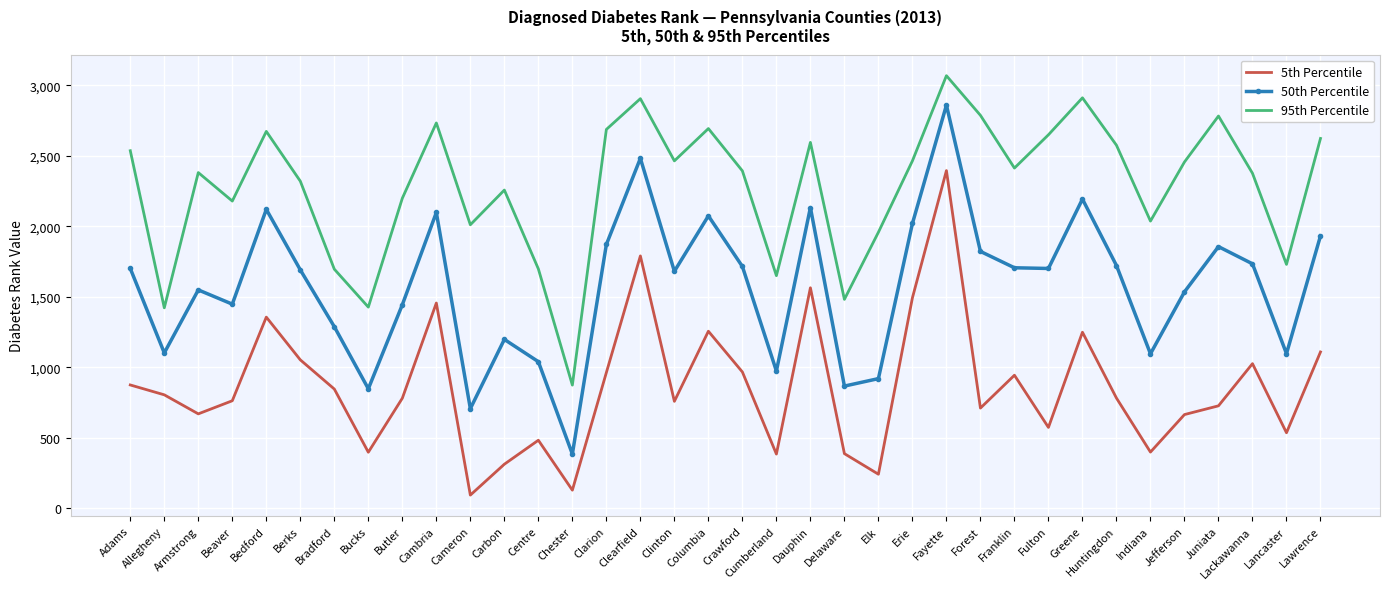

Rank the series by their maximum value, from lowest to highest.

5th Percentile, 50th Percentile, 95th Percentile